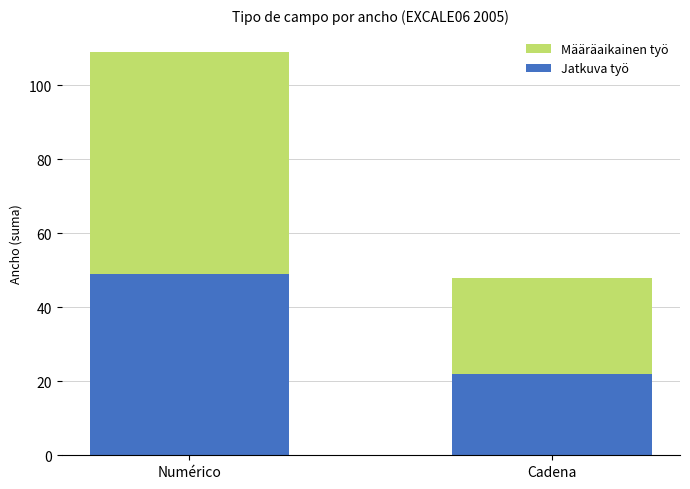

How many Jatkuva työ values are between 22 and 49?

2